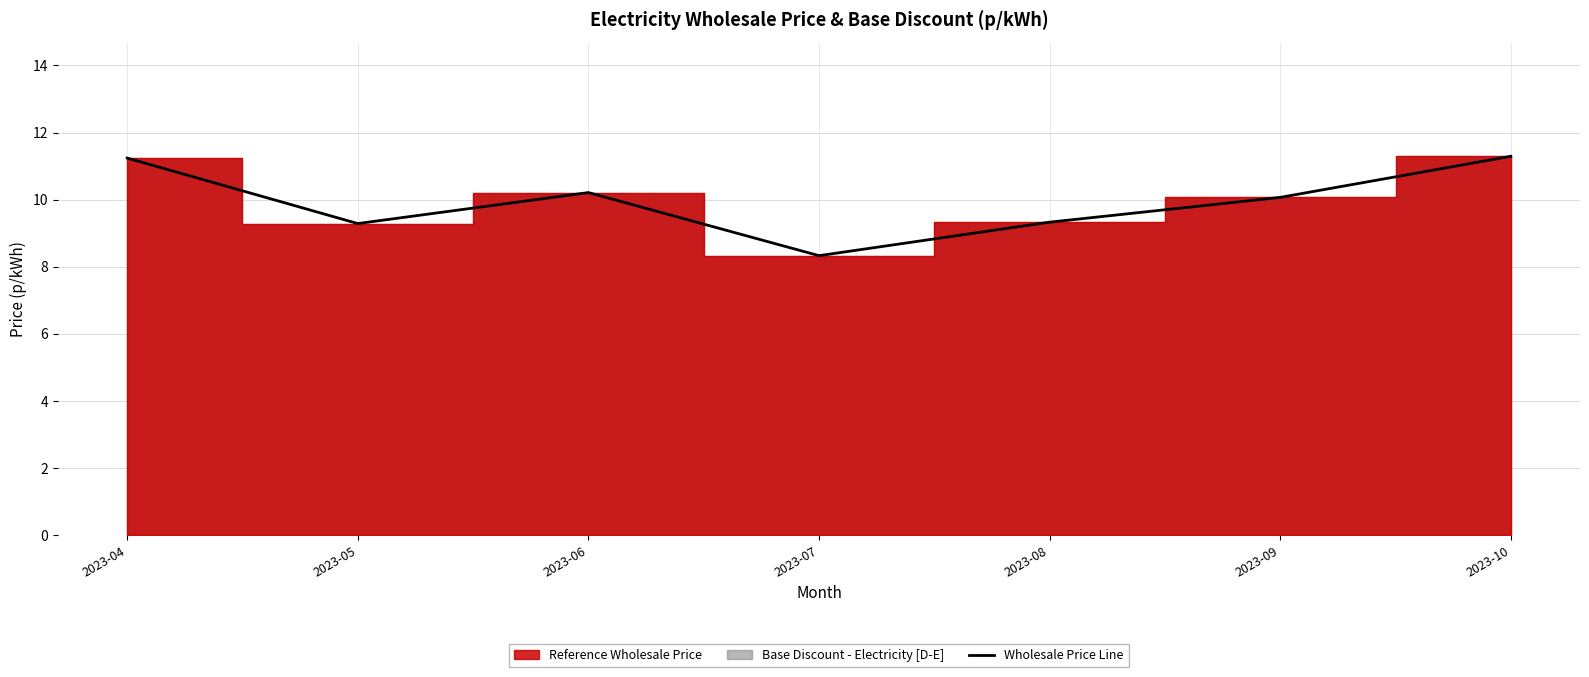

Where does the data first go above 10?

2023-04